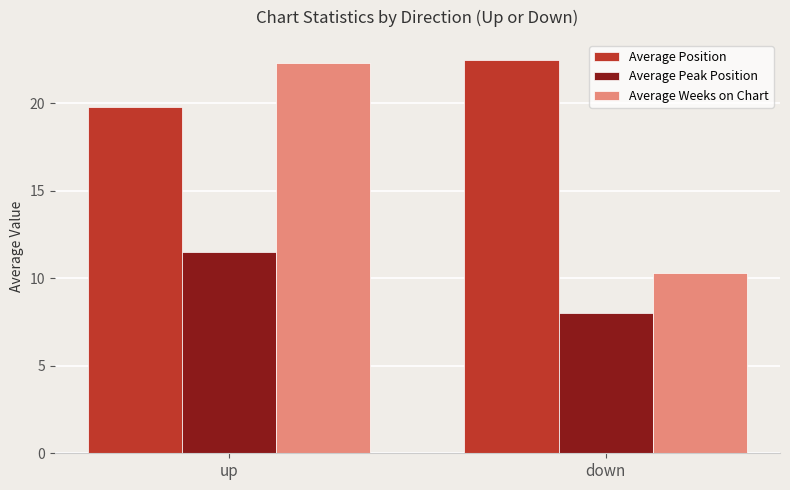

Reading left to right, transcribe all the data shown in this chart.

Average Position: up=19.8	down=22.5
Average Peak Position: up=11.5	down=8.0
Average Weeks on Chart: up=22.3	down=10.3